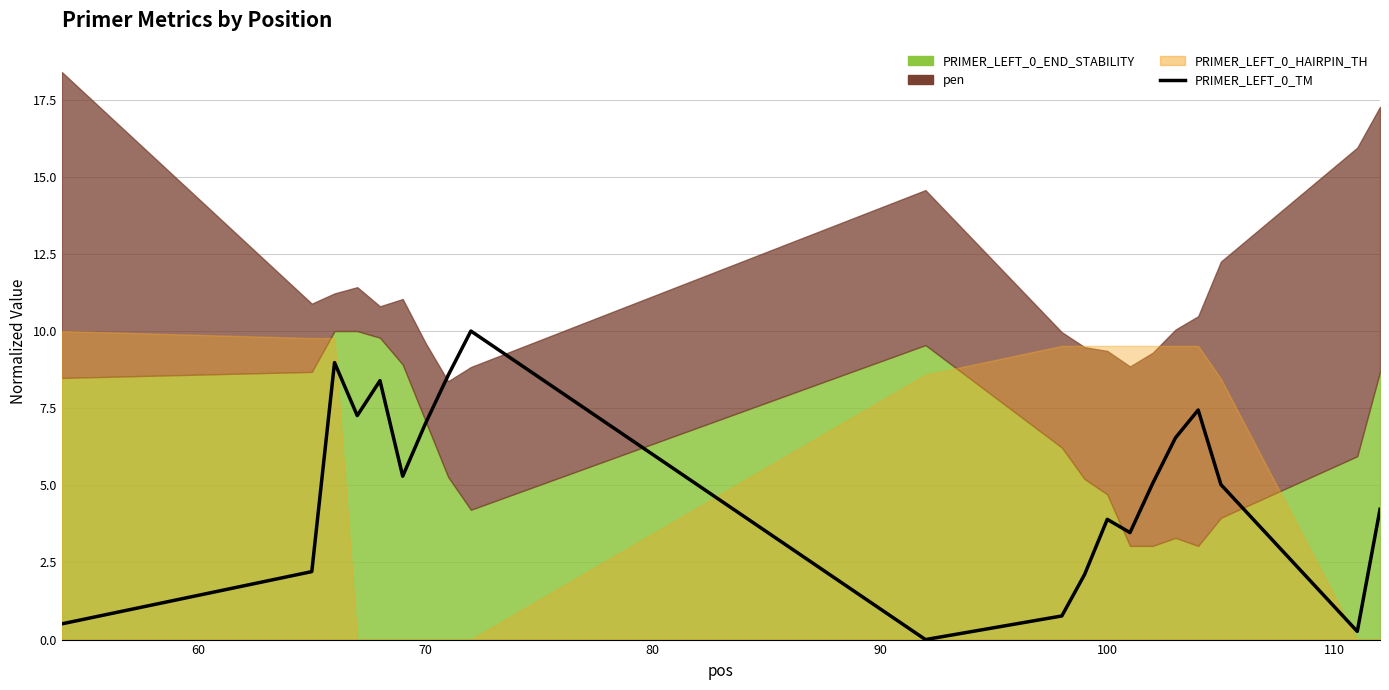

How many points are higher than both their immediate neighbors (excluding endpoints)?

5